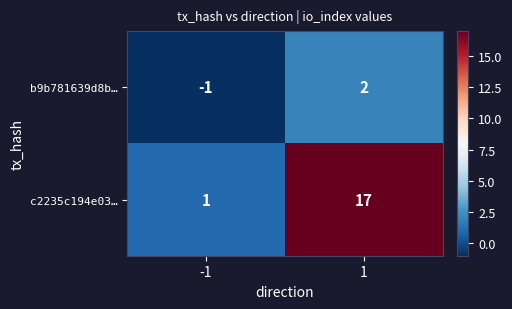

What is the sum of the c2235c194e03… values at -1 and 1?

18